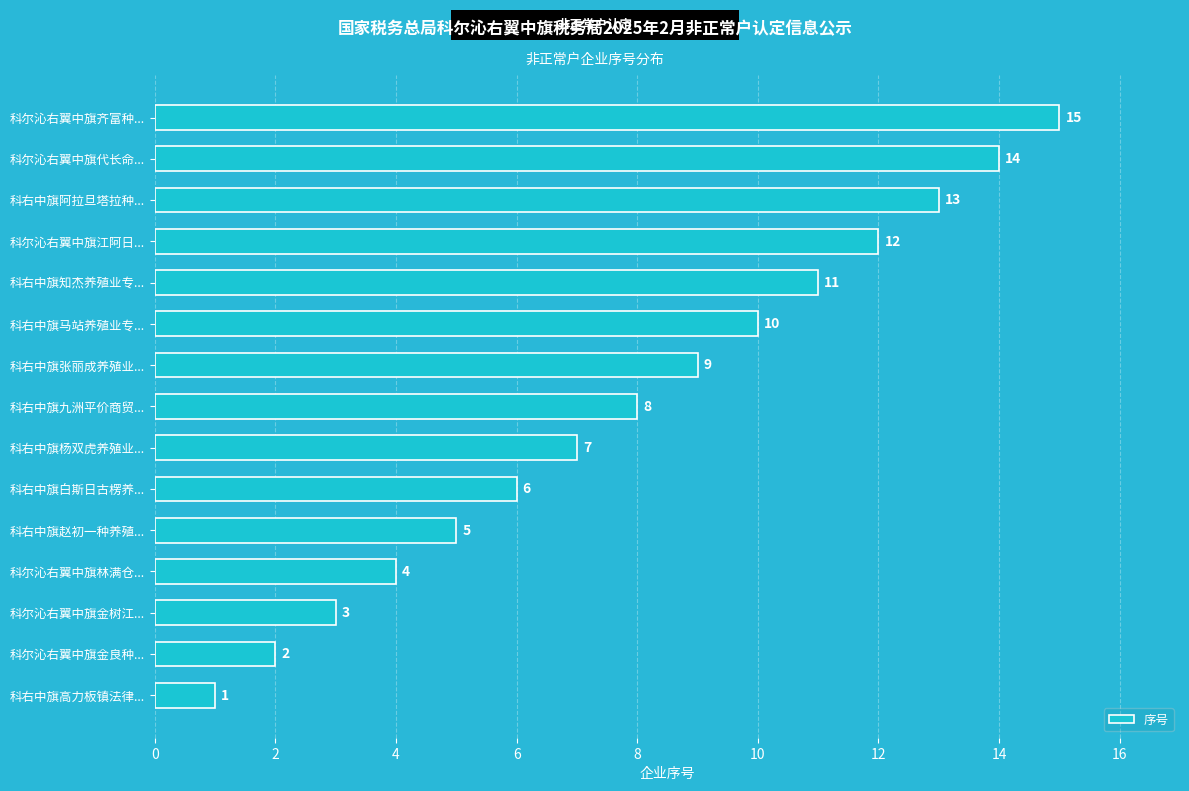

What is the average value?

8